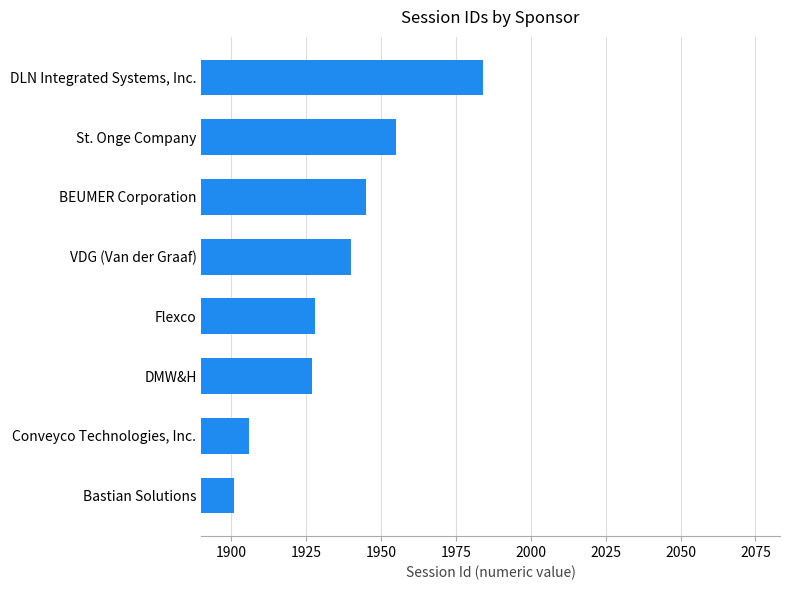

How many series are shown in this chart?

1